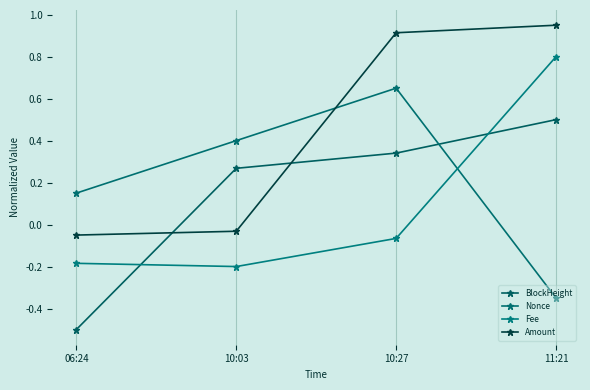

What are all the series names shown in the legend?

BlockHeight, Nonce, Fee, Amount